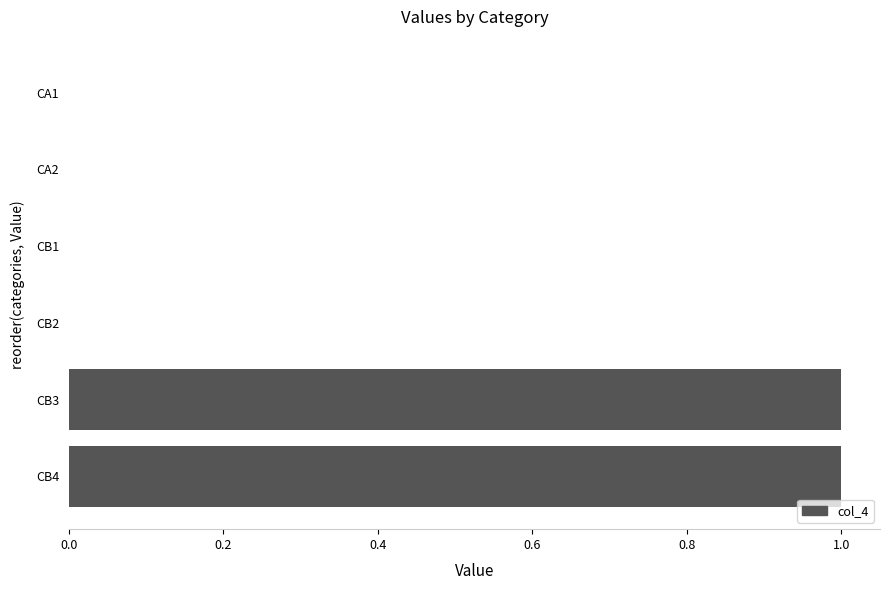

Is it true that the value at CB4 is 0?

False